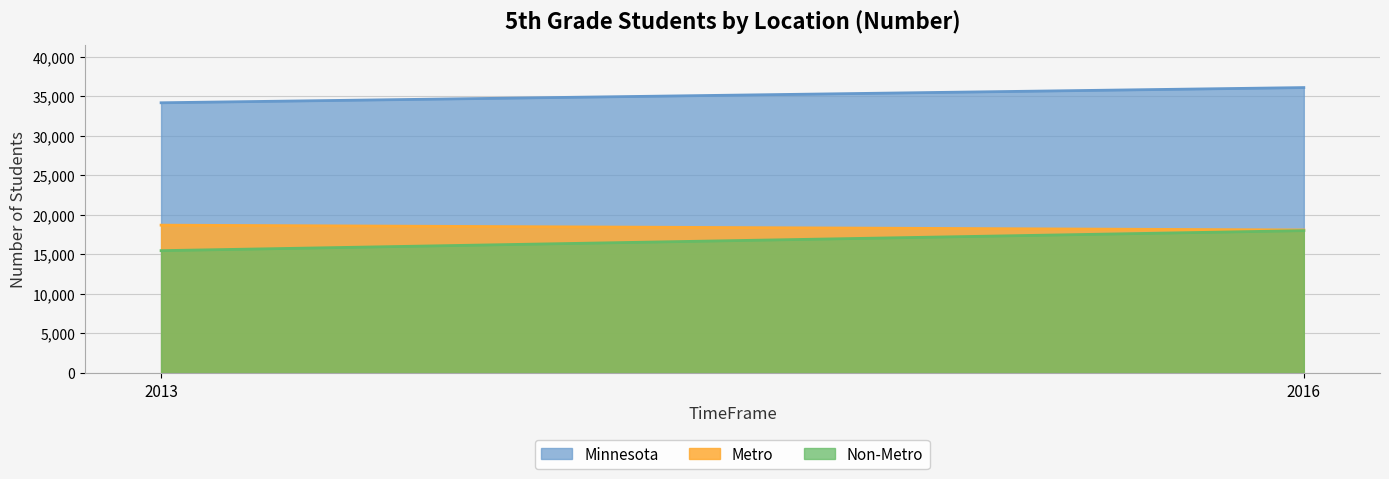

List the series in order of their peak value, highest first.

Minnesota, Metro, Non-Metro